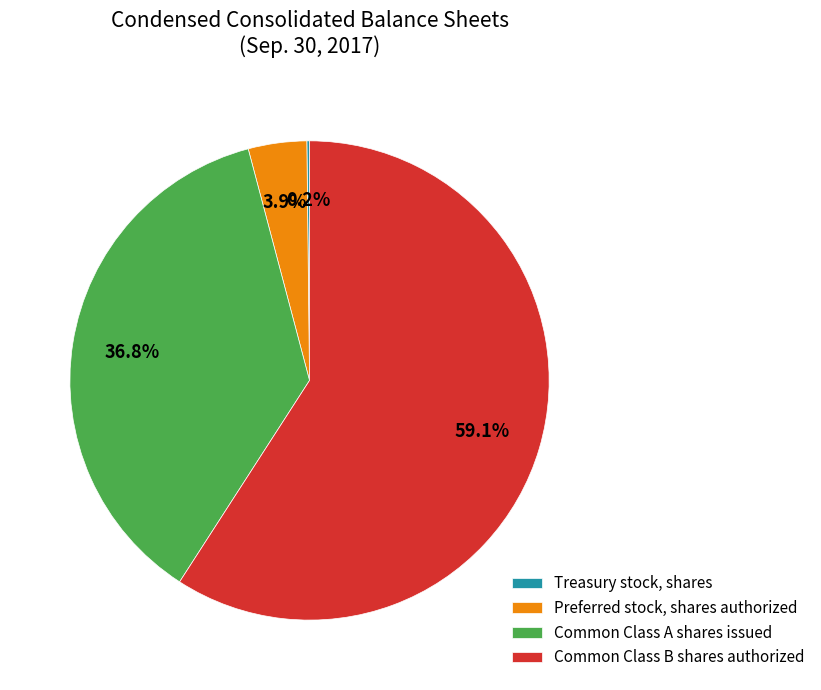

Is there any slice that represents more than half of the pie?

Yes